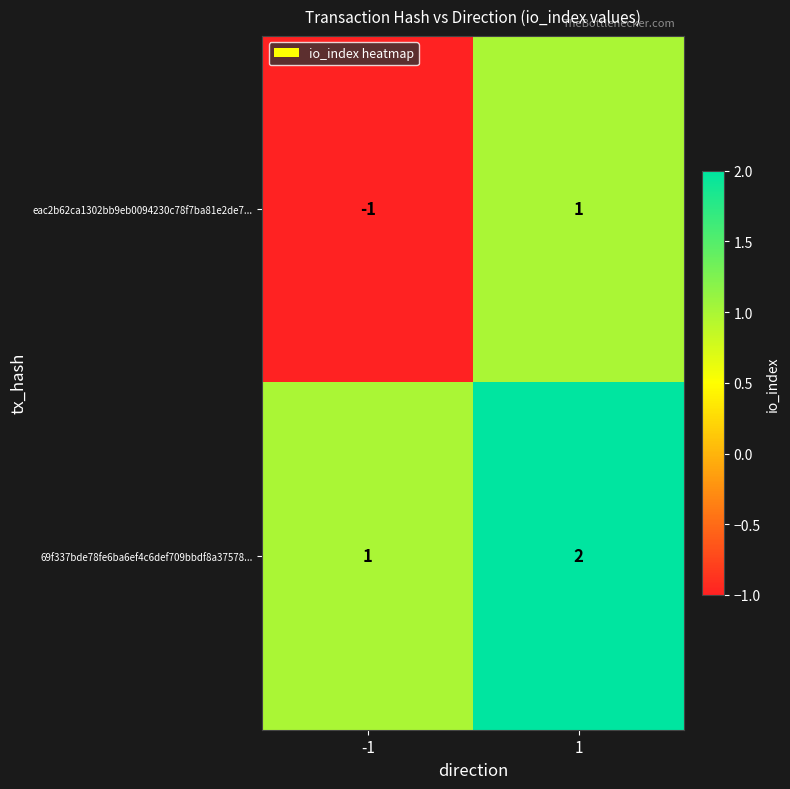

What is the spread (max minus min) of values at -1?

2